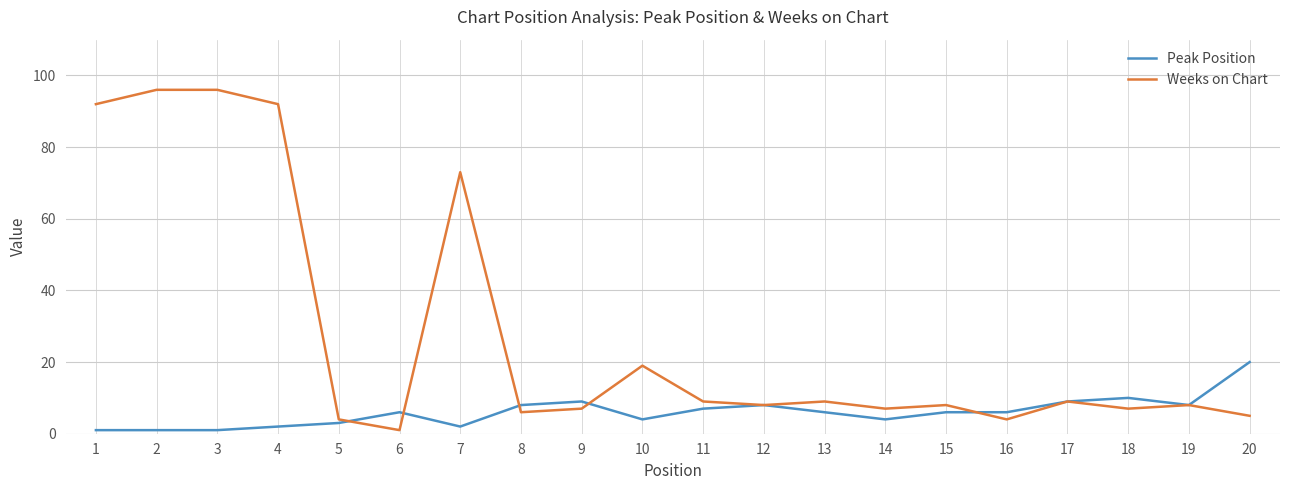

The Peak Position series shows 6 at 16. True or false?

True